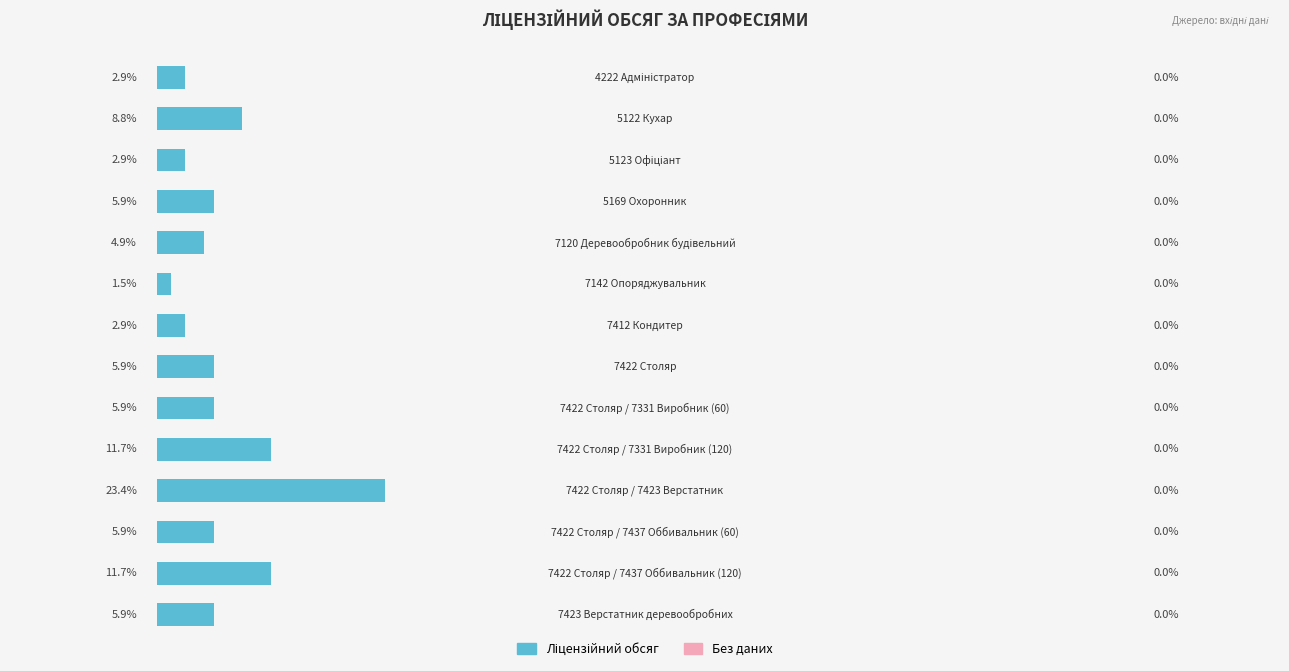

Are the bars horizontal?

Yes